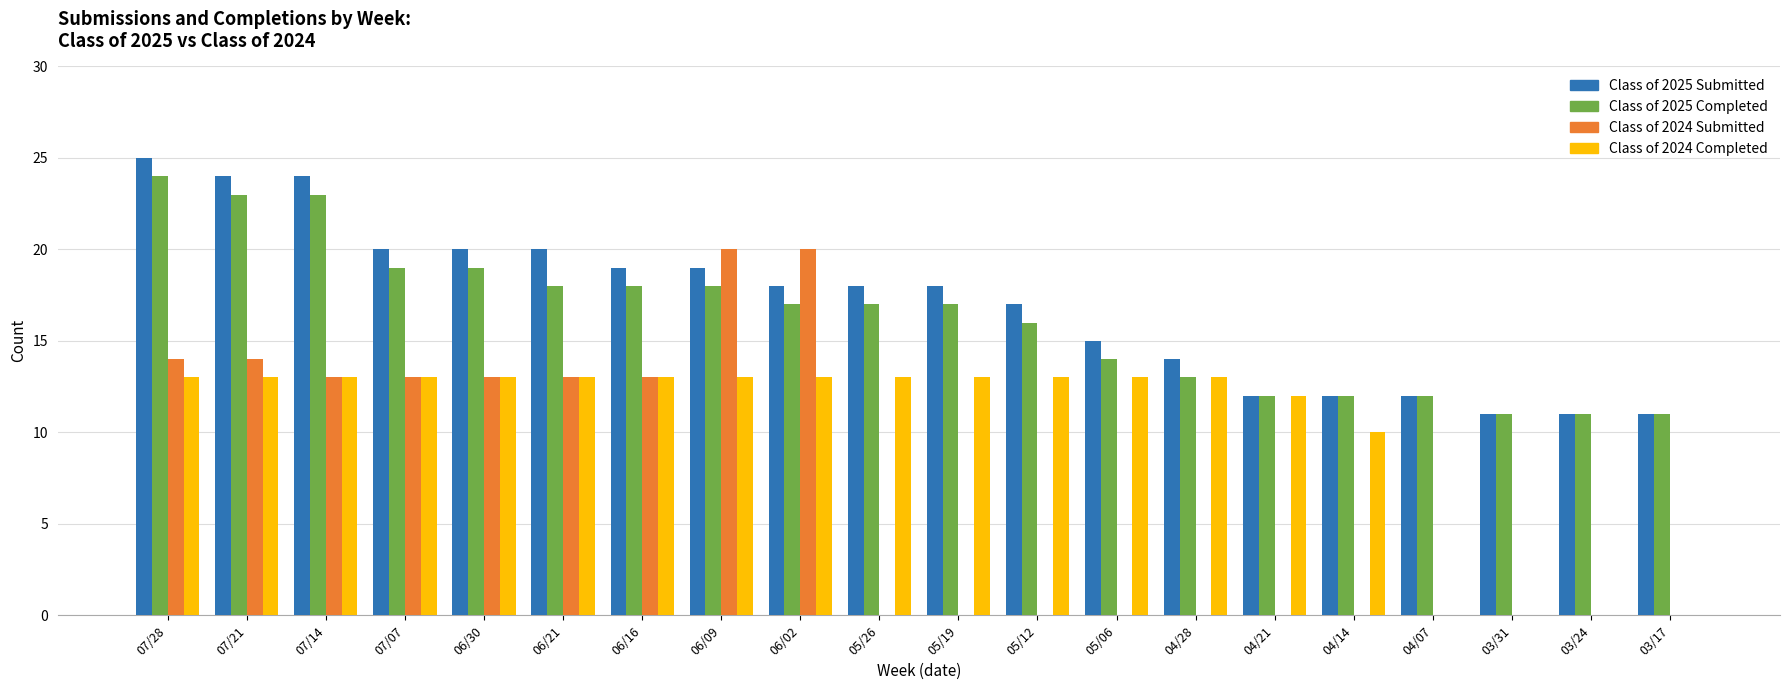

How many distinct data groups are displayed?

4